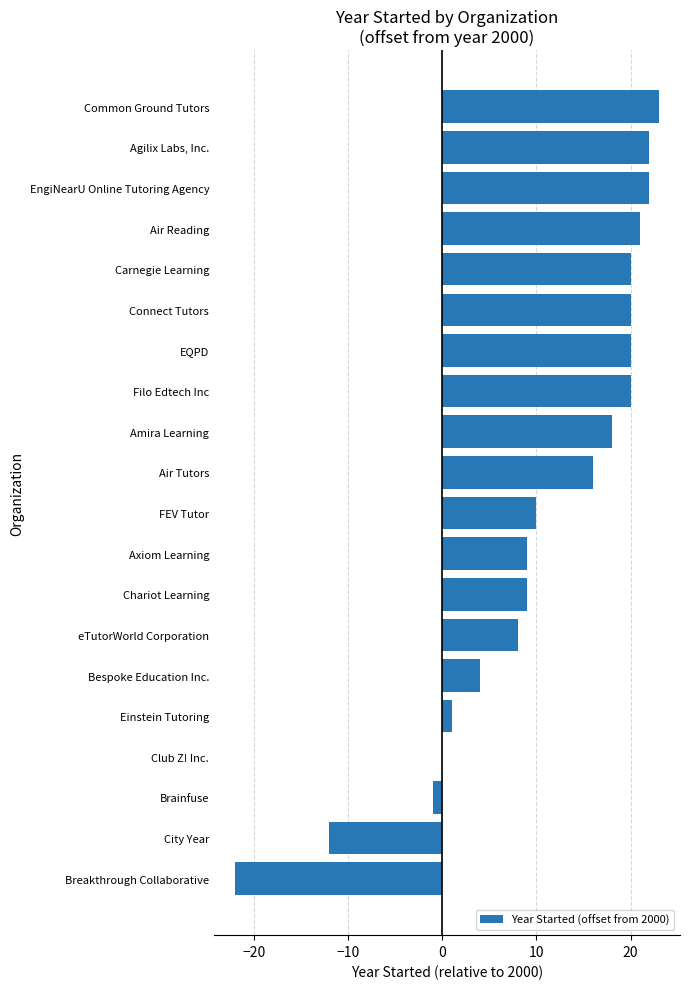

Is it true that the value at Axiom Learning is 5?

False